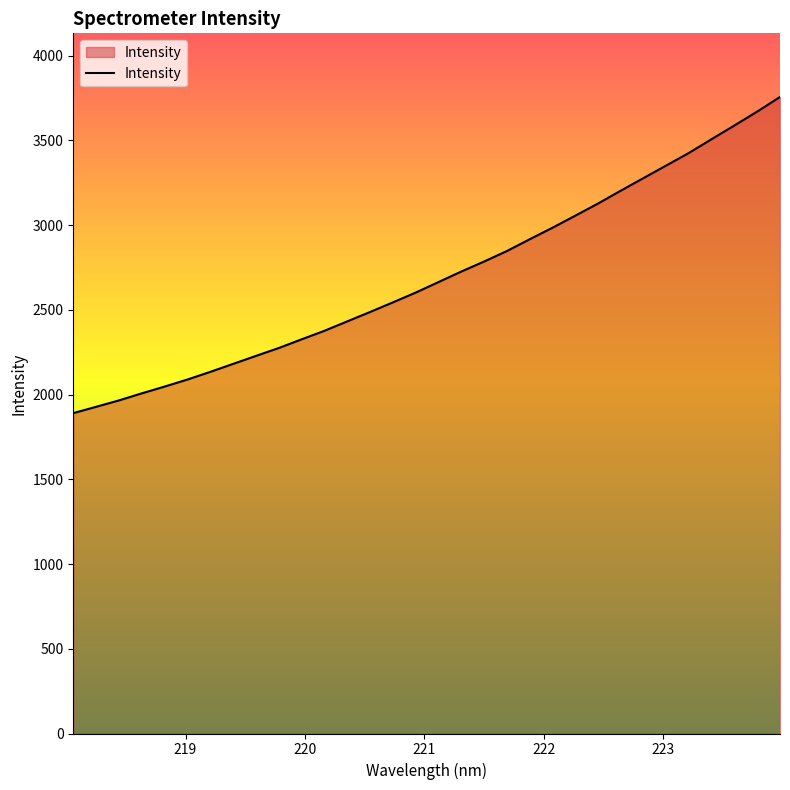

What is the smallest value displayed?

1890.8